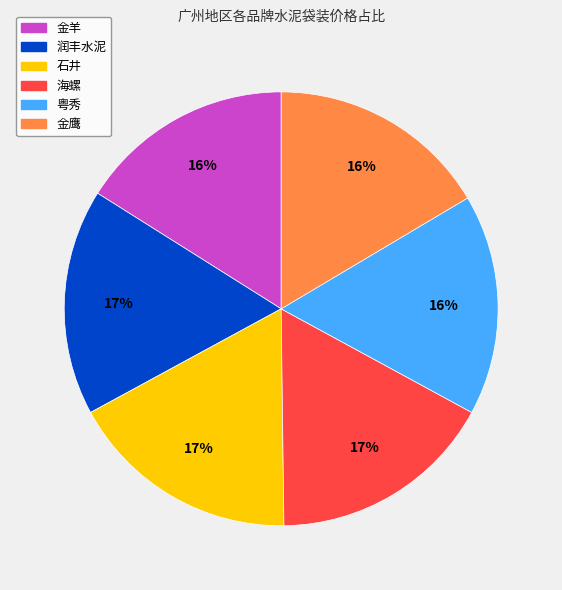

True or false: 润丰水泥 accounts for 17% of the total.

True